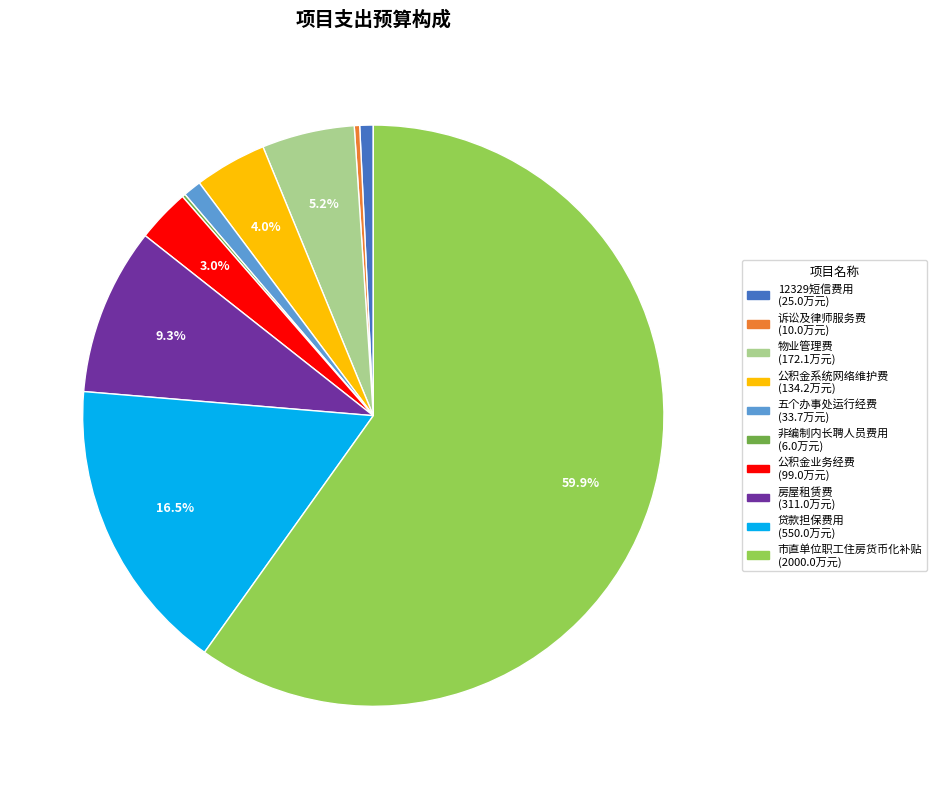

Which has a higher value, 房屋租赁费 or 公积金系统网络维护费?

房屋租赁费